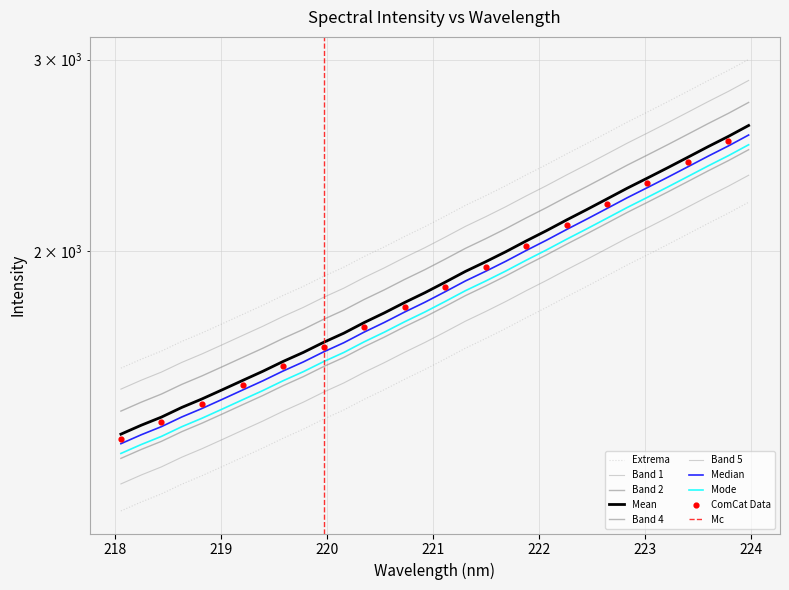

Approximately how many times larger is the value at 218.6332 compared to 219.7801?

0.9